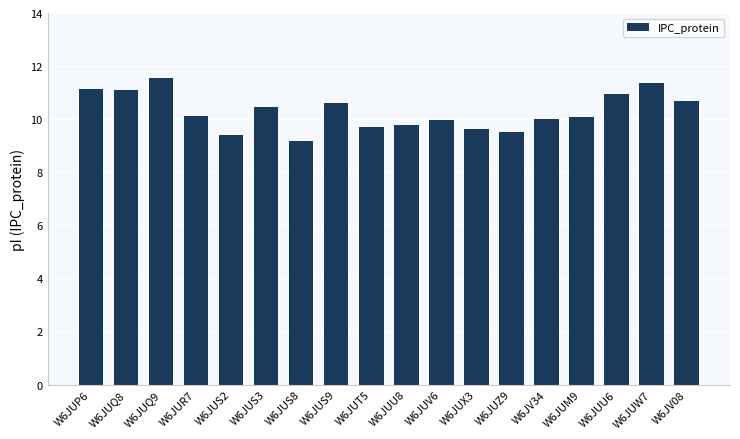

How many bars are there in total?

18